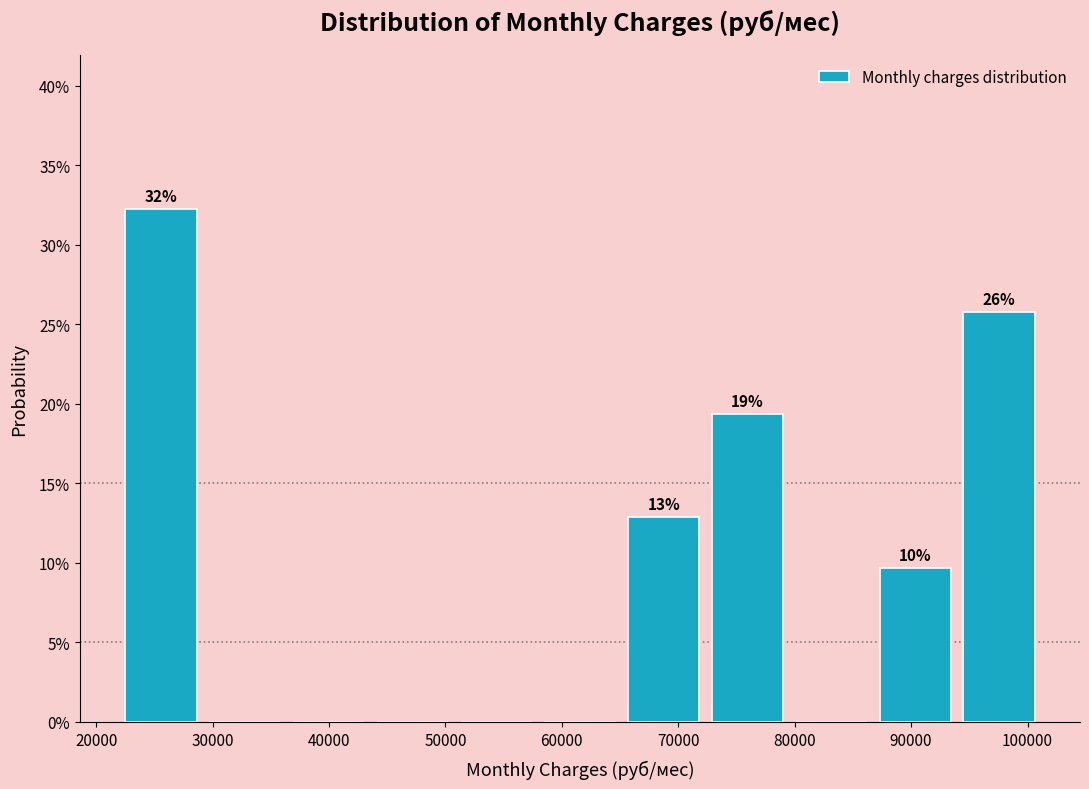

Over which range of the x-axis is the bar tallest?

22000 to 29000